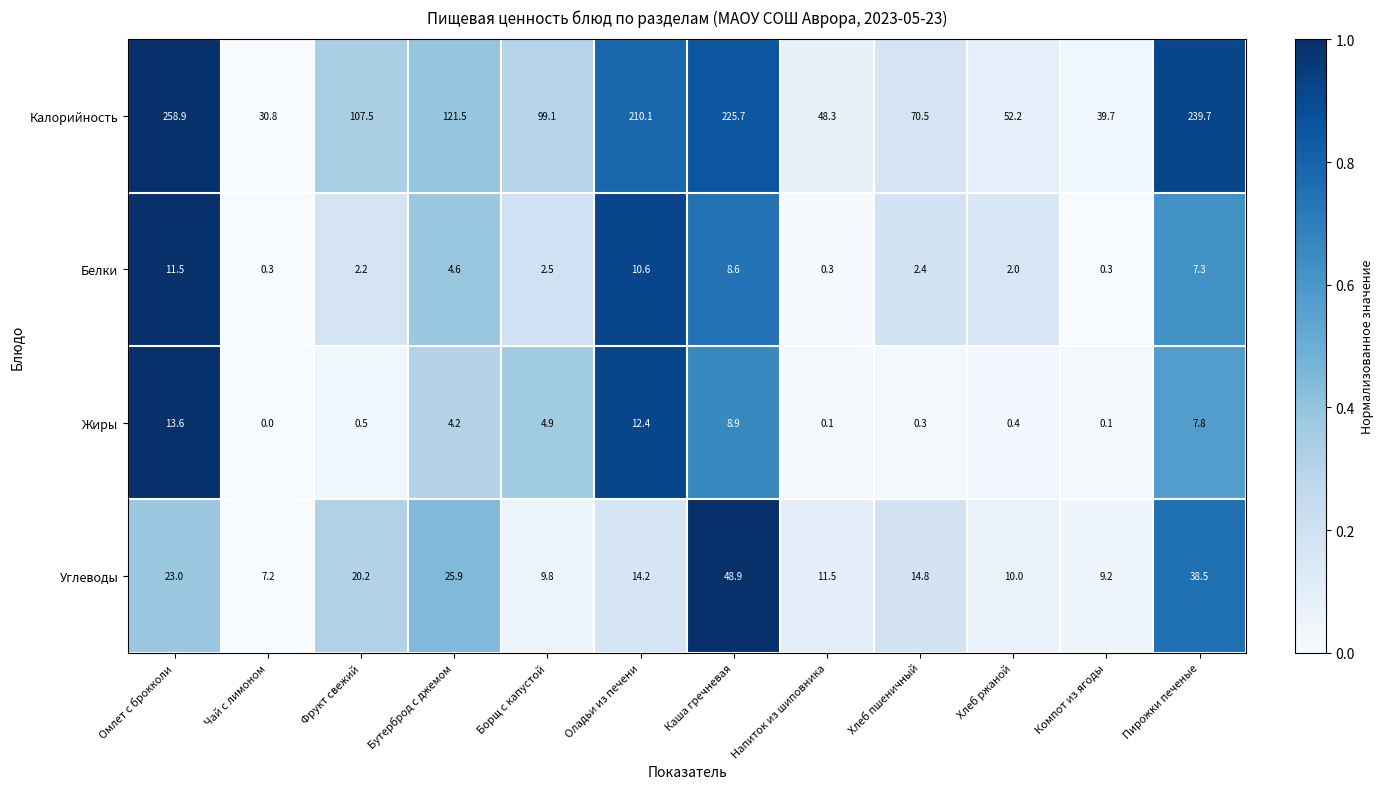

What is the difference between the Углеводы values at Хлеб ржаной and Компот из ягоды?

0.8